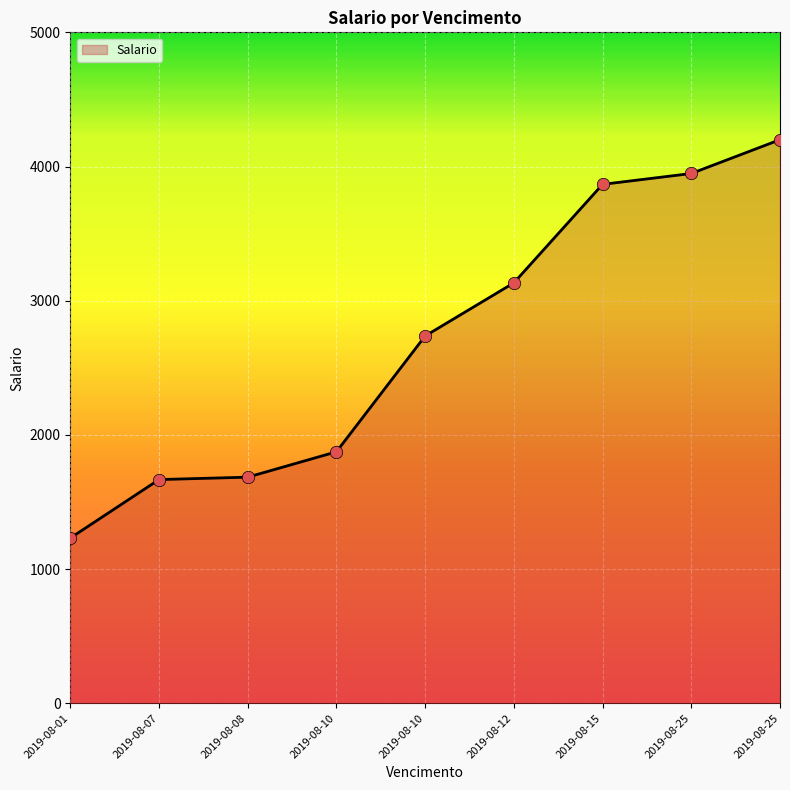

What is the ratio of the value at 2019-08-10 to the value at 2019-08-25?

0.5